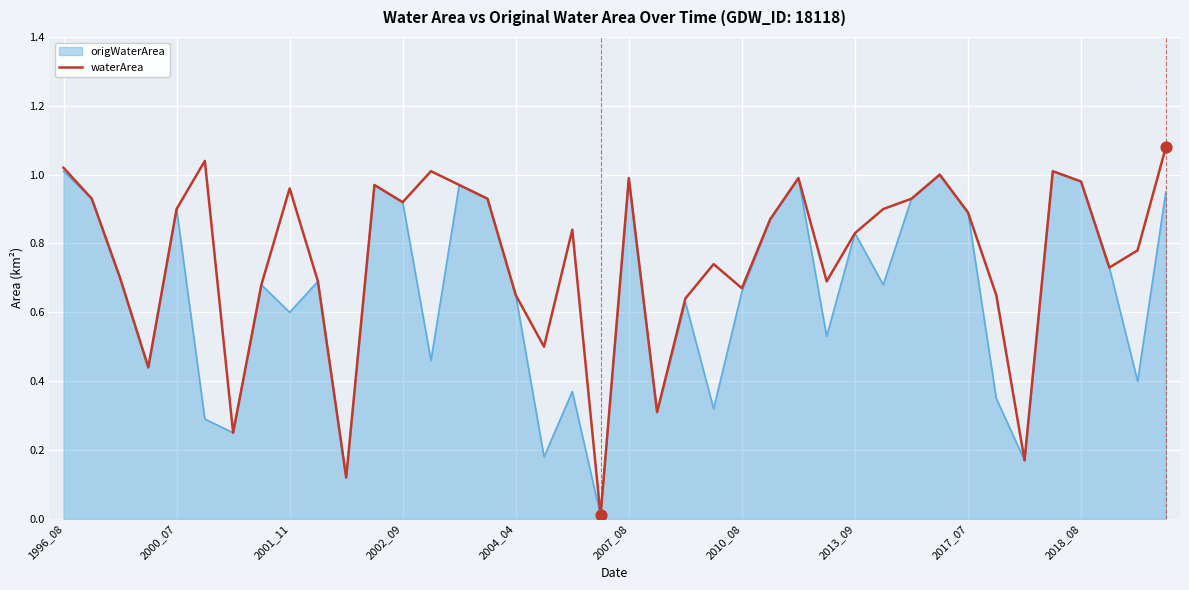

Which series has the widest spread of values?

waterArea